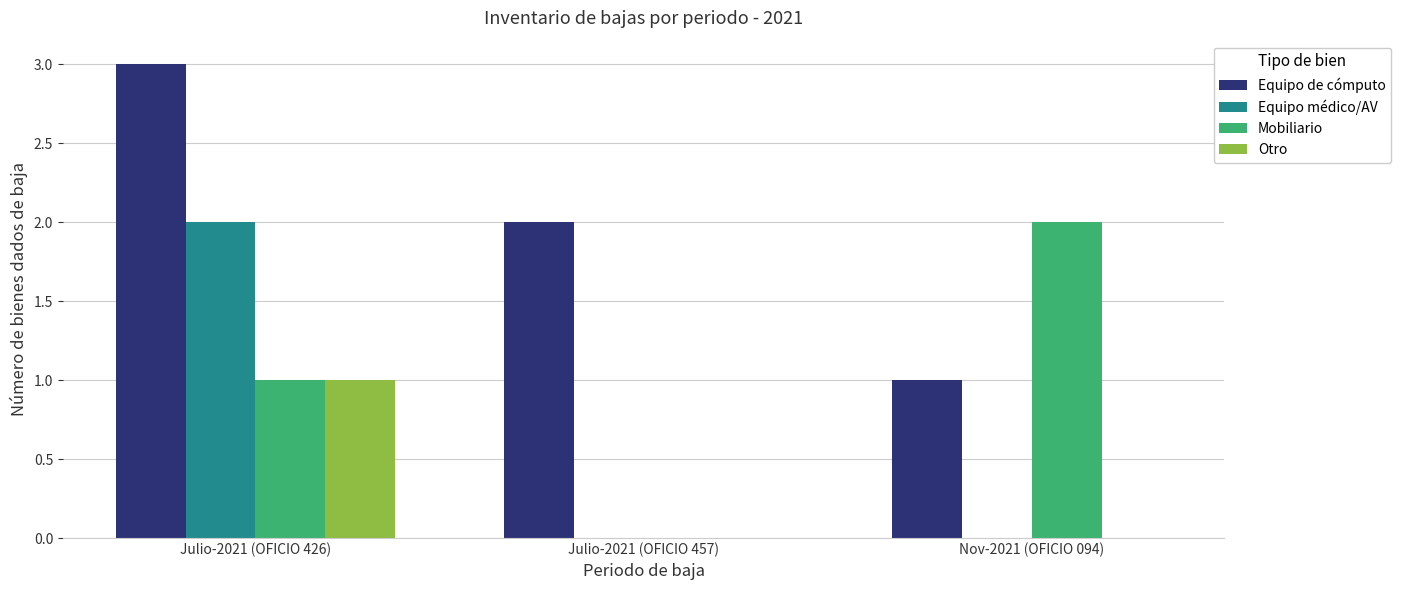

Reading left to right, list all the values displayed in this chart.

Equipo de cómputo: 3	2	1
Equipo médico/AV: 2	0	0
Mobiliario: 1	0	2
Otro: 1	0	0